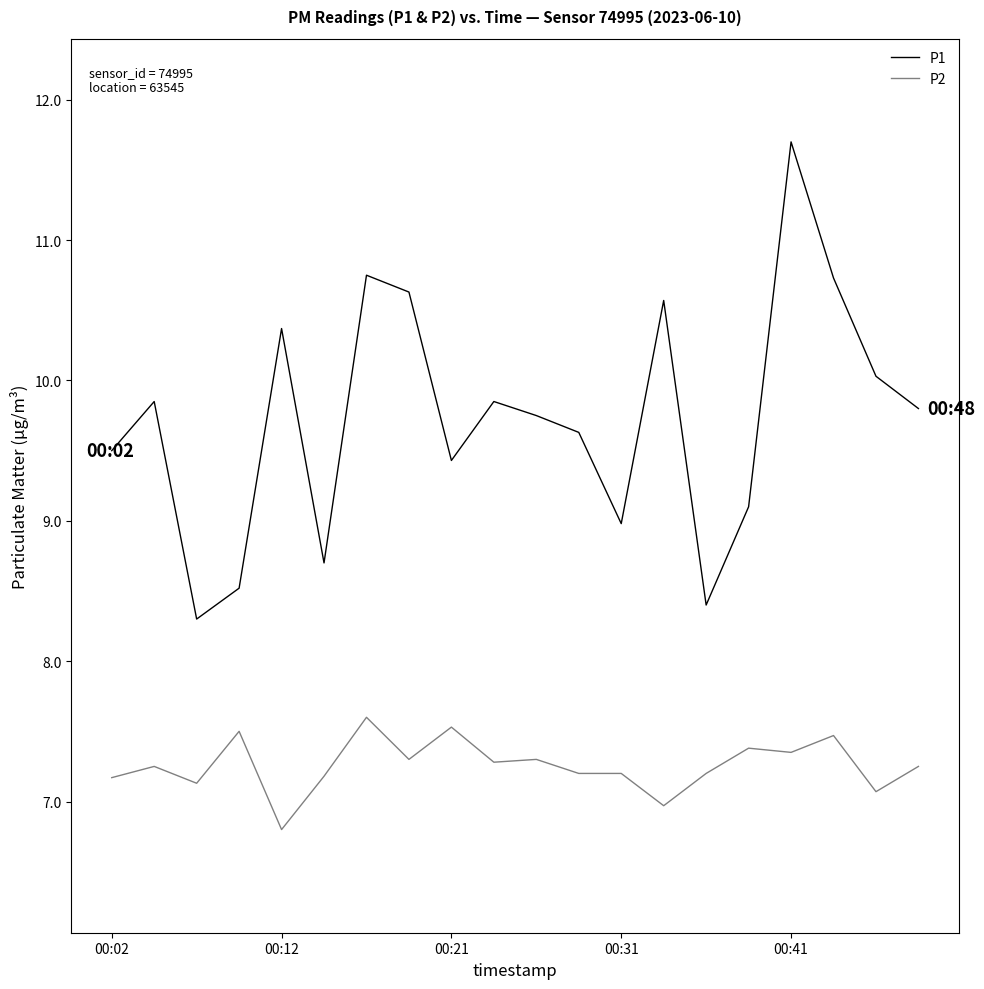

What is the difference between the maximum and minimum values in the P2 series?

0.8